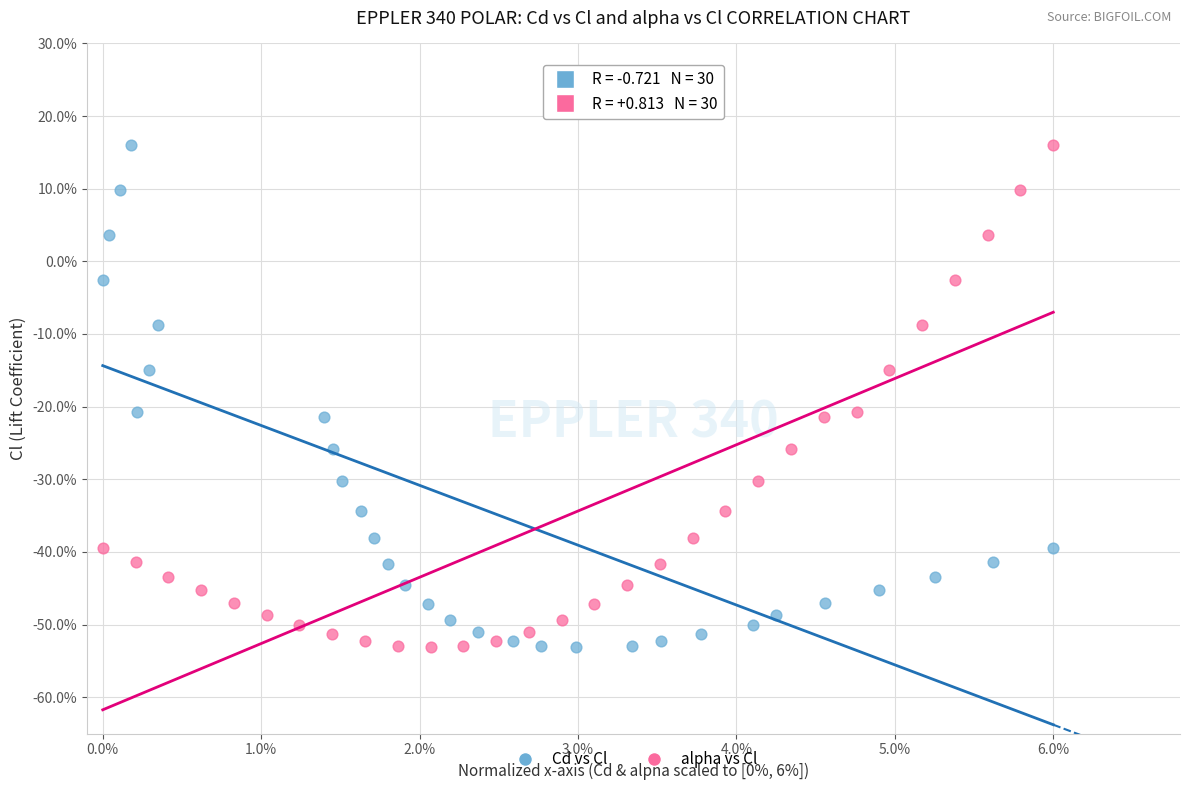

What are all the series names shown in the legend?

Cd vs Cl, alpha vs Cl